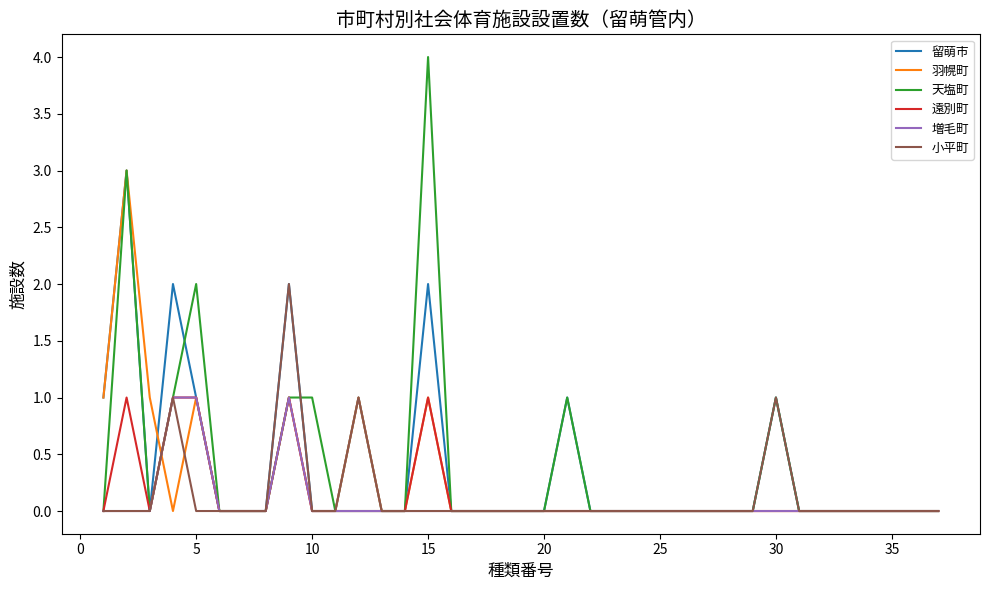

What is the greatest value displayed?

4